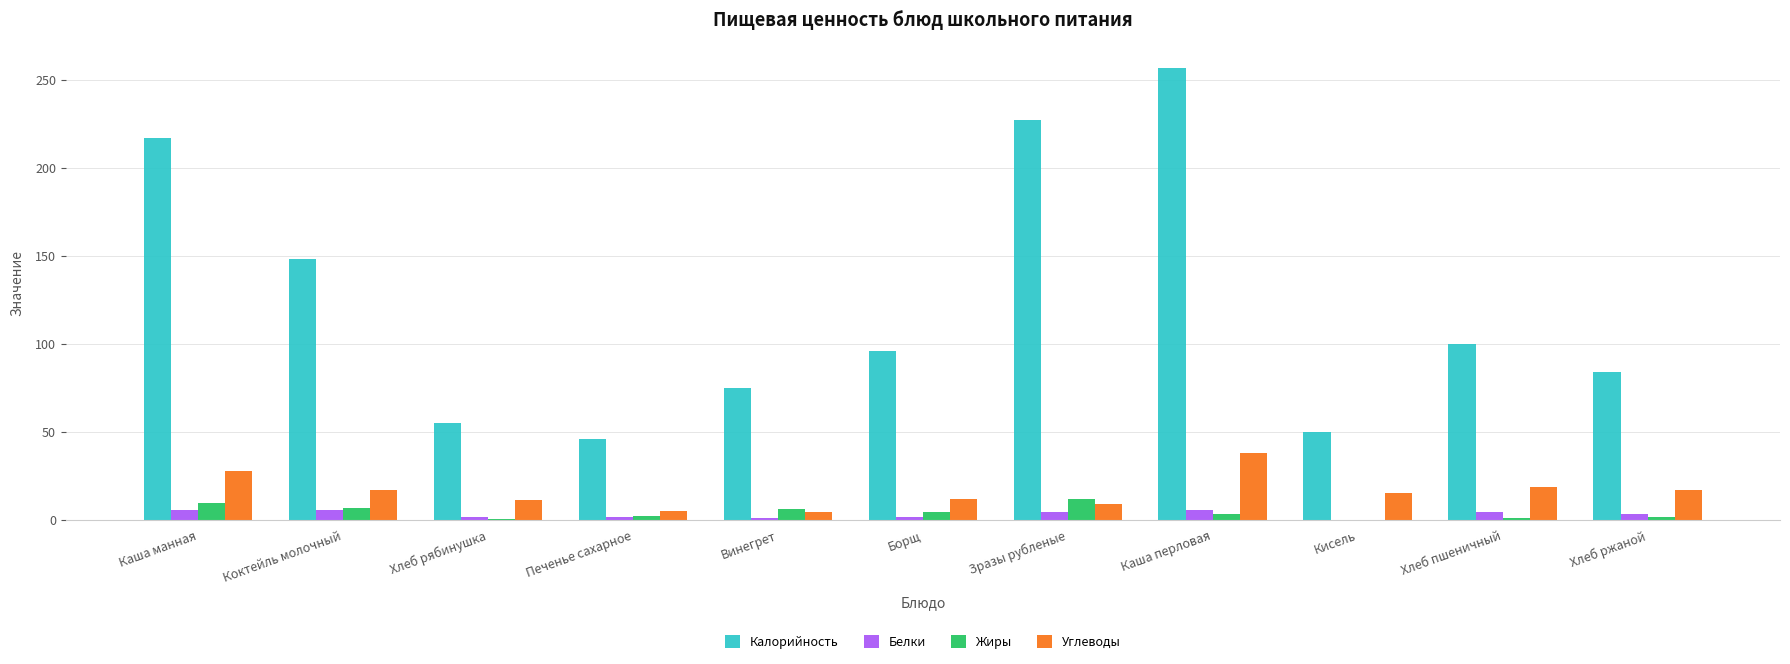

What is the approximate value of Белки at Каша манная?

5.4